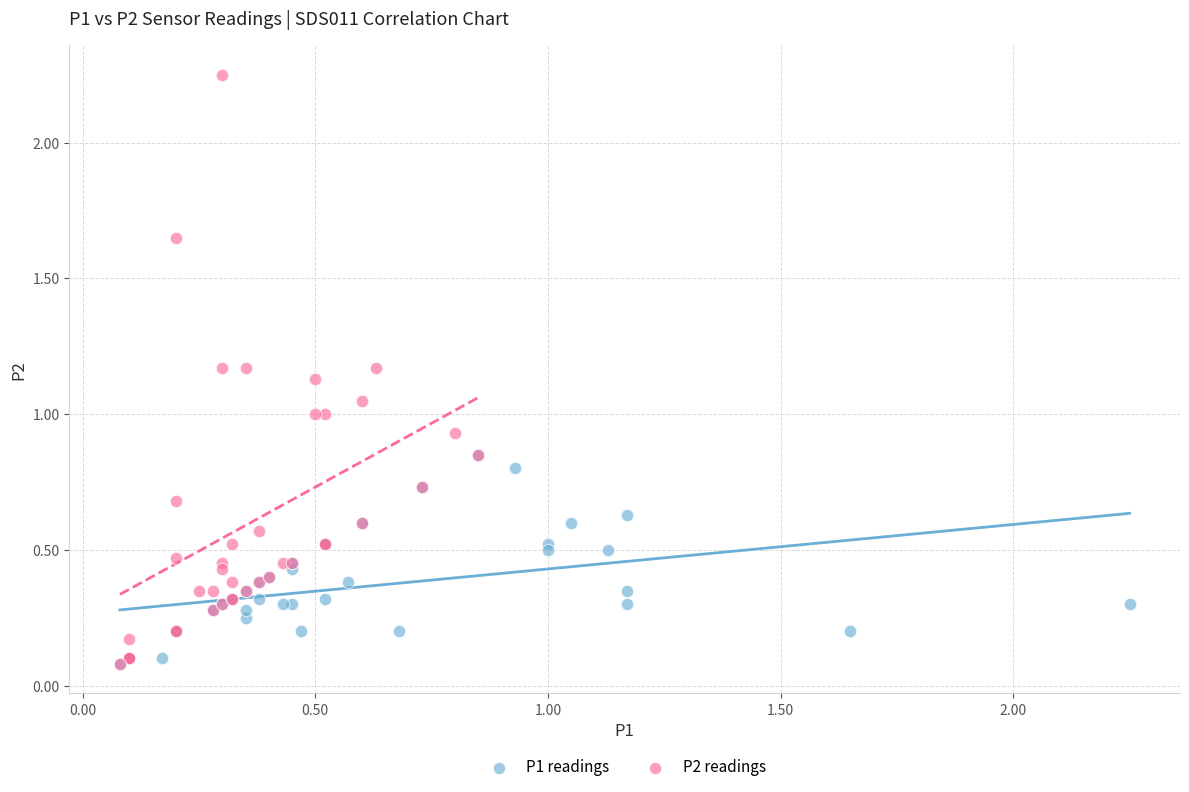

Which series contains the highest Y value?

P2 readings